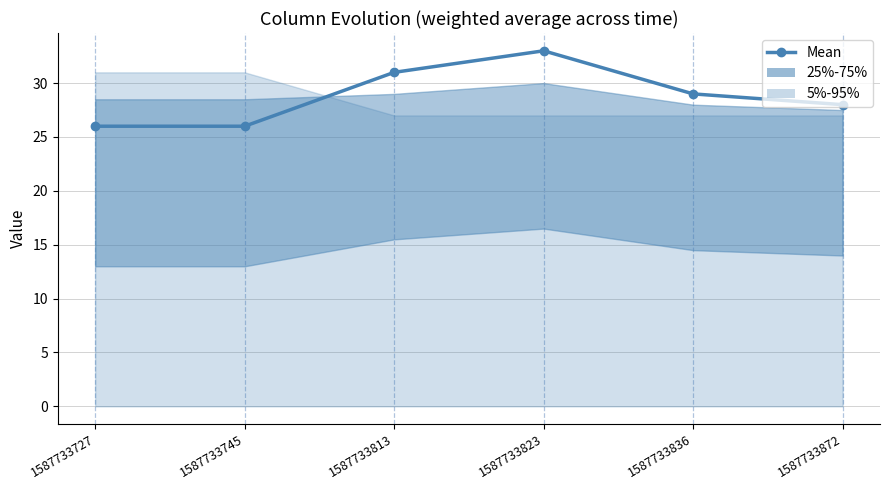

What is the smallest value displayed?

26